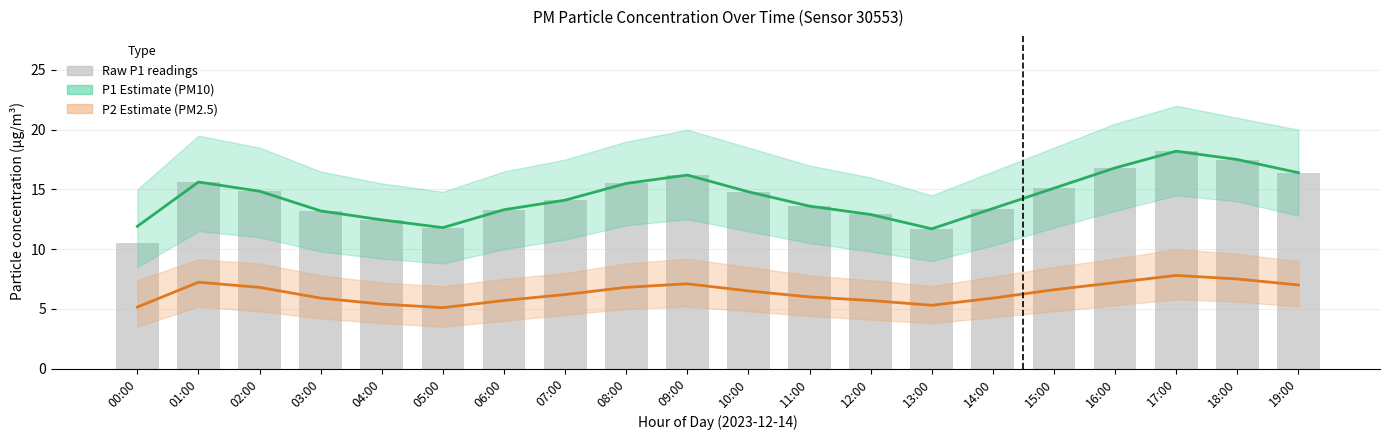

True or false: Raw P1 readings has a value of 11.7 at 13:00.

True